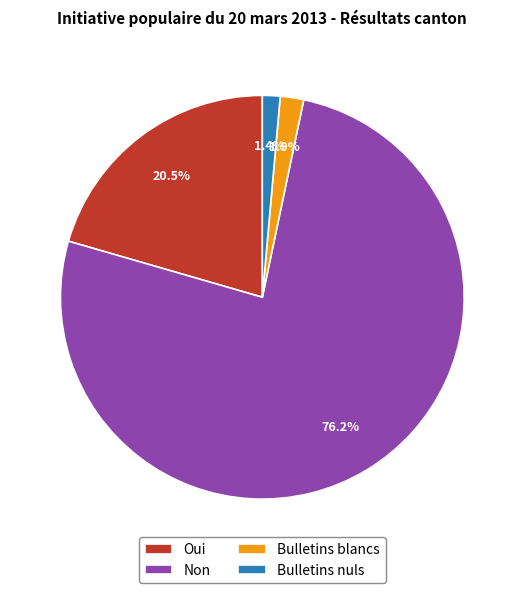

To the nearest percent, what percentage of the pie is Non?

76%